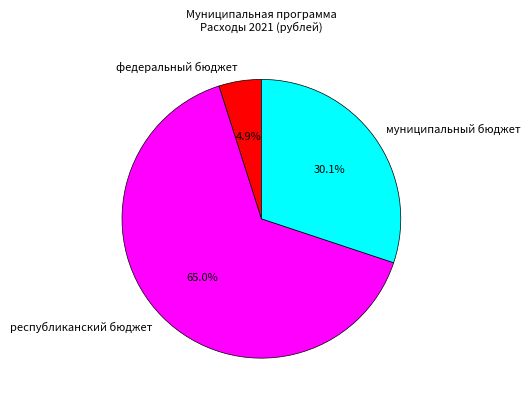

To the nearest percent, what is the combined percentage of республиканский бюджет and федеральный бюджет?

70%